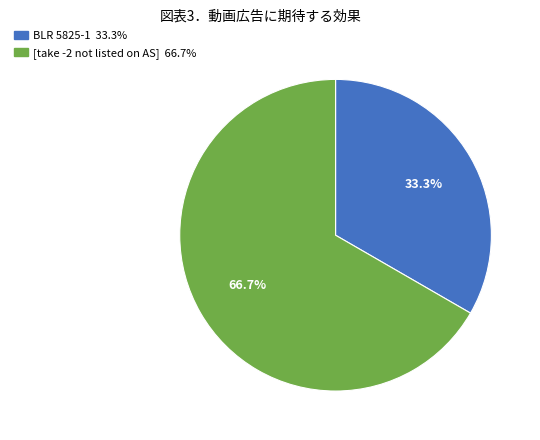

Which slice is the largest?

[take -2 not listed on AS]